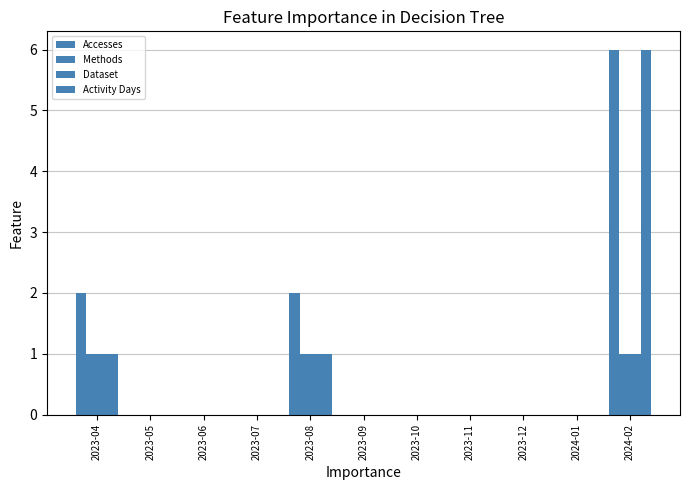

How many Activity Days values are between 0 and 1?

10